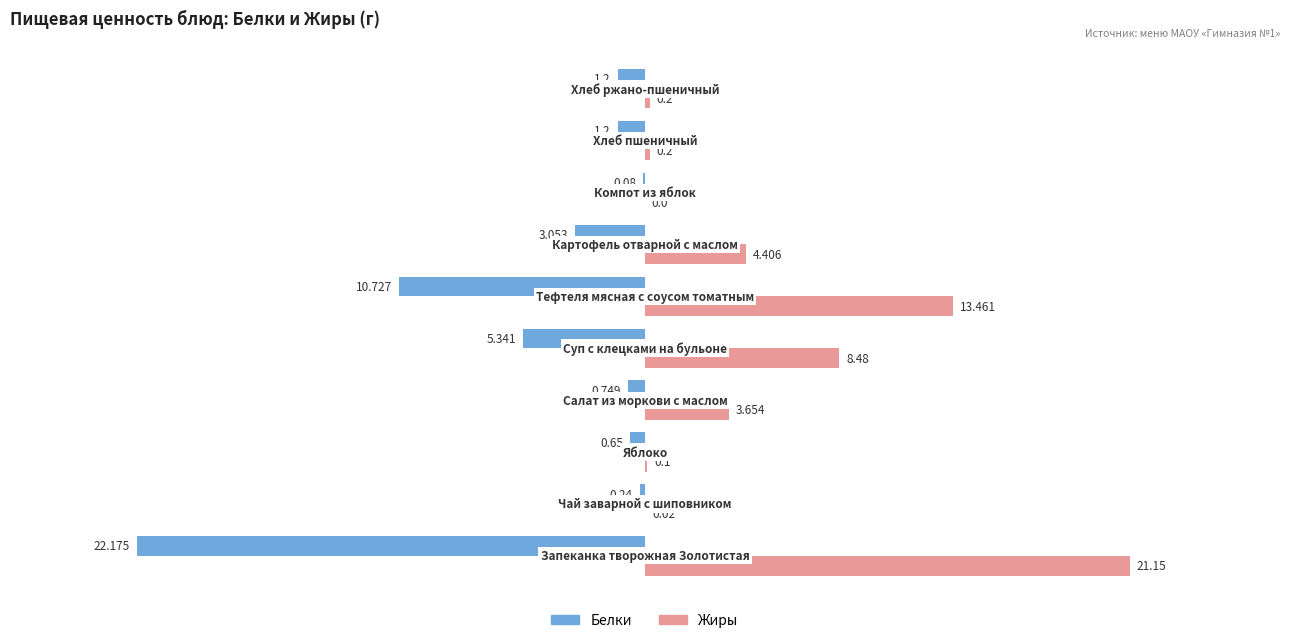

Which series has the largest total across all categories?

Жиры